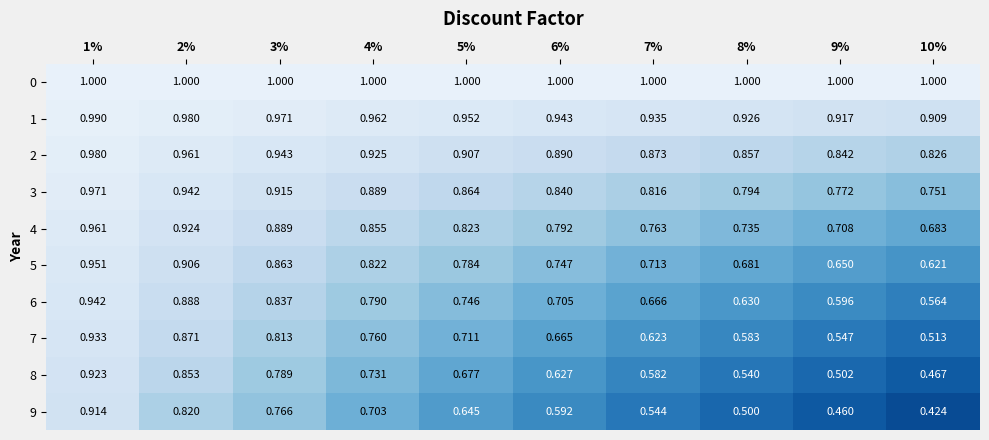

Reading left to right, extract all data points from this chart.

0: 1%=1.0	2%=1.0	3%=1.0	4%=1.0	5%=1.0	6%=1.0	7%=1.0	8%=1.0	9%=1.0	10%=1.0
1: 1%=1.0	2%=1.0	3%=1.0	4%=1.0	5%=1.0	6%=0.9	7%=0.9	8%=0.9	9%=0.9	10%=0.9
2: 1%=1.0	2%=1.0	3%=0.9	4%=0.9	5%=0.9	6%=0.9	7%=0.9	8%=0.9	9%=0.8	10%=0.8
3: 1%=1.0	2%=0.9	3%=0.9	4%=0.9	5%=0.9	6%=0.8	7%=0.8	8%=0.8	9%=0.8	10%=0.8
4: 1%=1.0	2%=0.9	3%=0.9	4%=0.9	5%=0.8	6%=0.8	7%=0.8	8%=0.7	9%=0.7	10%=0.7
5: 1%=1.0	2%=0.9	3%=0.9	4%=0.8	5%=0.8	6%=0.7	7%=0.7	8%=0.7	9%=0.7	10%=0.6
6: 1%=0.9	2%=0.9	3%=0.8	4%=0.8	5%=0.7	6%=0.7	7%=0.7	8%=0.6	9%=0.6	10%=0.6
7: 1%=0.9	2%=0.9	3%=0.8	4%=0.8	5%=0.7	6%=0.7	7%=0.6	8%=0.6	9%=0.5	10%=0.5
8: 1%=0.9	2%=0.9	3%=0.8	4%=0.7	5%=0.7	6%=0.6	7%=0.6	8%=0.5	9%=0.5	10%=0.5
9: 1%=0.9	2%=0.8	3%=0.8	4%=0.7	5%=0.6	6%=0.6	7%=0.5	8%=0.5	9%=0.5	10%=0.4